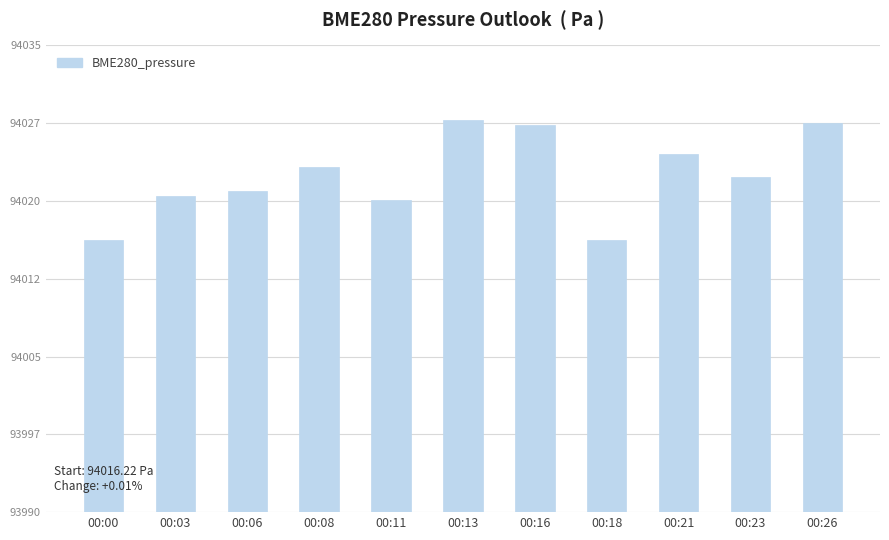

Are the bars grouped side by side (vs. stacked)?

No